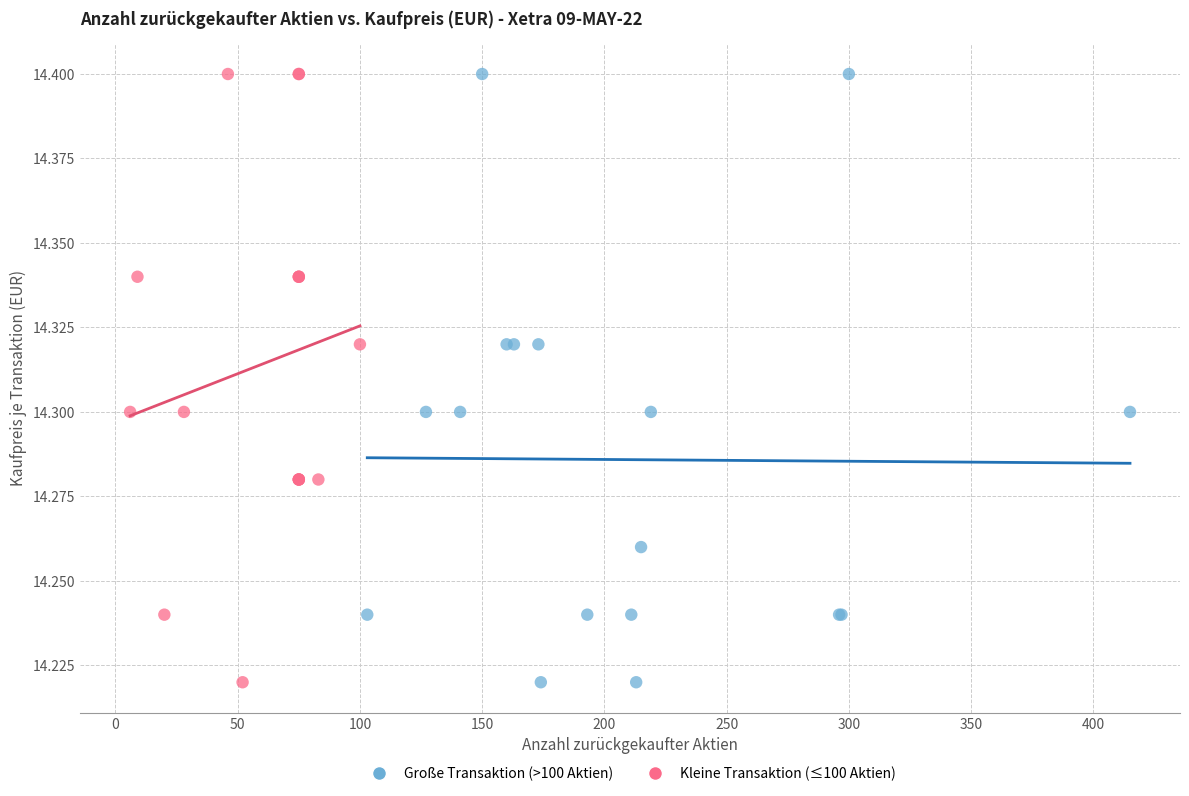

What are all the series names shown in the legend?

Große Transaktion (>100 Aktien), Kleine Transaktion (≤100 Aktien)